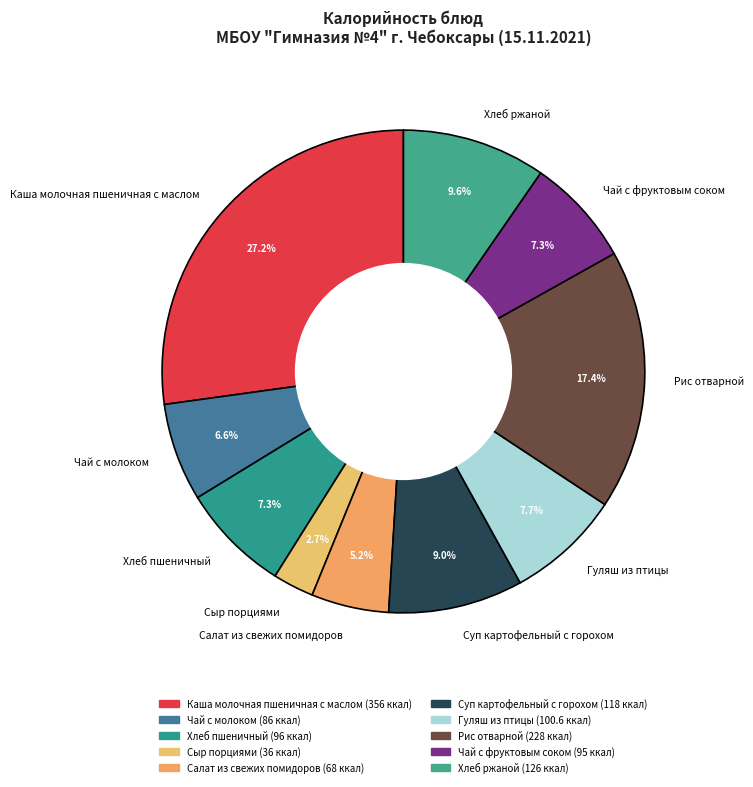

What percentage is the Гуляш из птицы slice, to the nearest percent?

8%